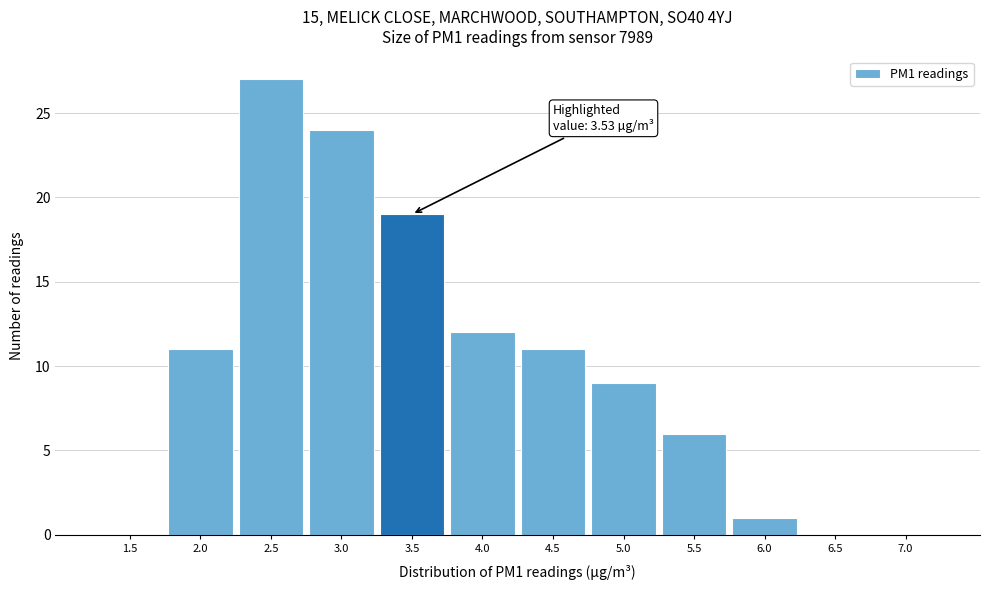

Reading right to left, transcribe all the data shown in this chart.

7.0=0	6.5=0	6.0=1	5.5=6	5.0=9	4.5=11	4.0=12	3.5=19	3.0=24	2.5=27	2.0=11	1.5=0